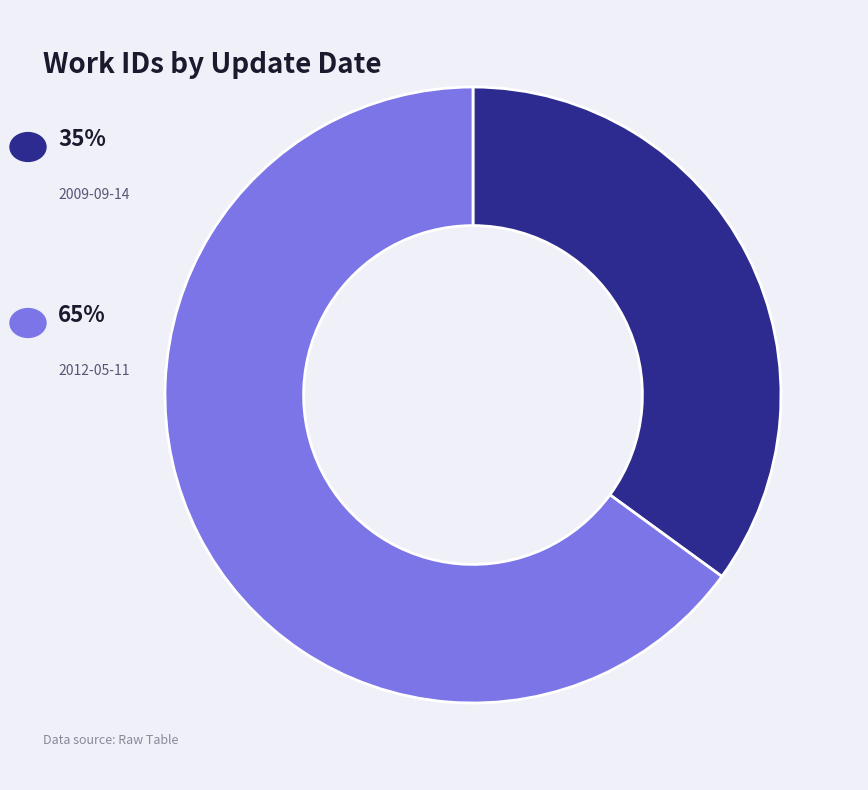

Is there any slice that represents more than half of the pie?

Yes